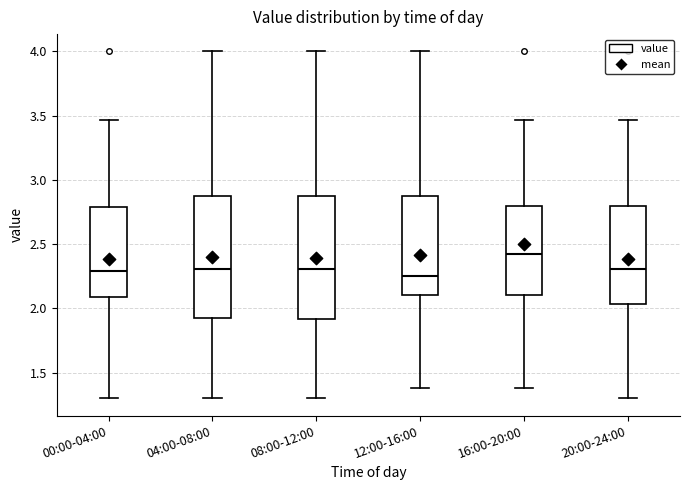

Reading left to right, read every box against the y-axis: the position of its median line, the range the box covers, and the ends of its whiskers. The values are not printed on the chart, so give them approximately, as read against the axis.

00:00-04:00: median 2.30, box 2.10 to 2.80, whiskers 1.30 to 3.45
04:00-08:00: median 2.30, box 1.90 to 2.90, whiskers 1.30 to 4.00
08:00-12:00: median 2.30, box 1.90 to 2.90, whiskers 1.30 to 4.00
12:00-16:00: median 2.25, box 2.10 to 2.90, whiskers 1.40 to 4.00
16:00-20:00: median 2.45, box 2.10 to 2.80, whiskers 1.40 to 3.45
20:00-24:00: median 2.30, box 2.05 to 2.80, whiskers 1.30 to 3.45